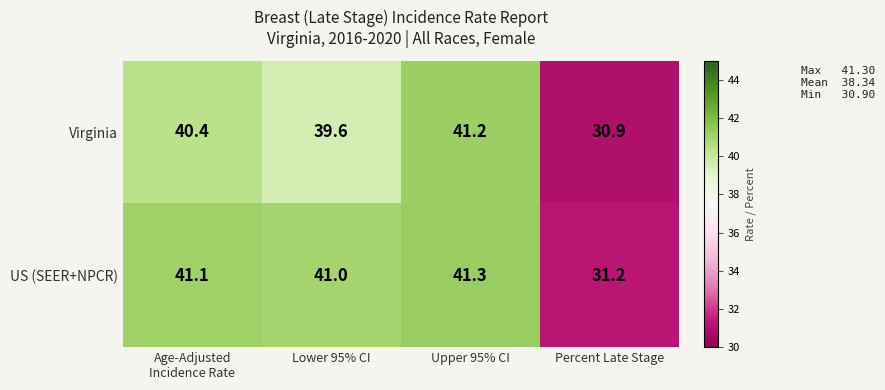

Rank the series by their average value, from highest to lowest.

US (SEER+NPCR), Virginia